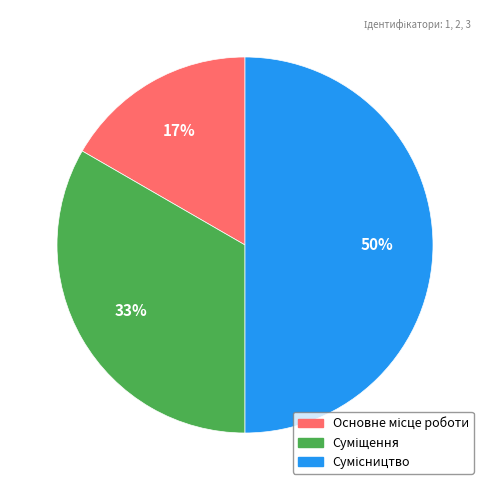

Count the number of slices in the pie.

3